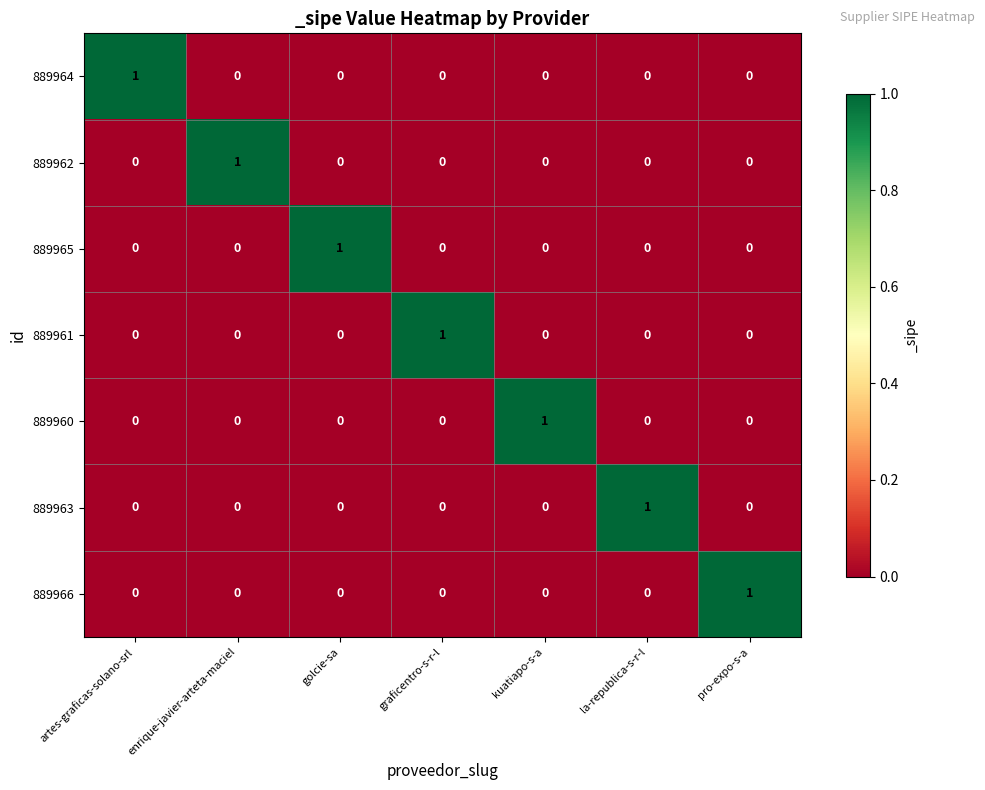

What is the spread (max minus min) of values at kuatiapo-s-a?

1